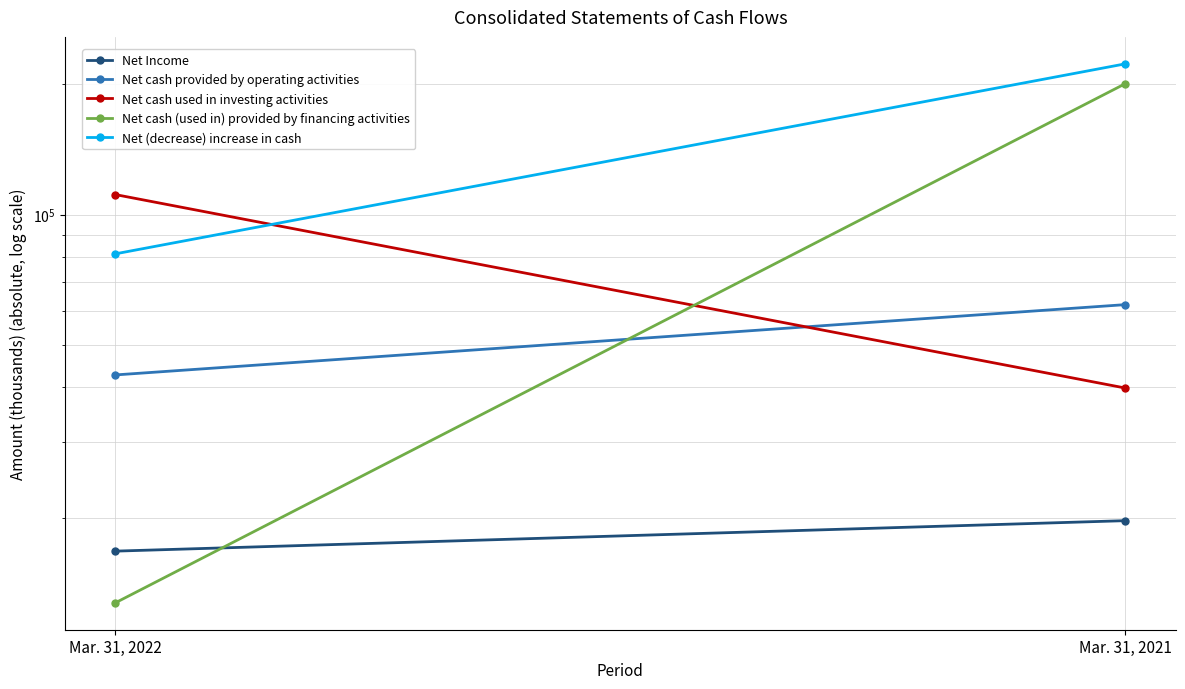

What is the value of the Net Income point at the 2nd from the left?

19740